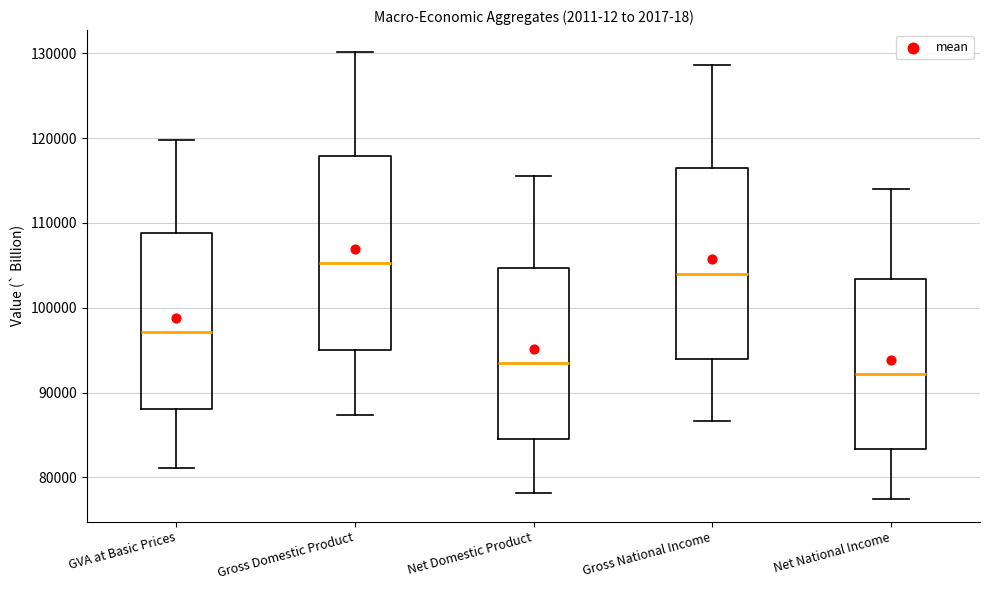

Reading left to right, transcribe this box plot: for each box, give where its median line is, the range the box spans, and where its two whiskers end, as read against the y-axis. The values are not printed on the chart, so give them approximately, as read against the axis.

GVA at Basic Prices: median 97000, box 88000 to 109000, whiskers 81000 to 120000
Gross Domestic Product: median 105000, box 95000 to 118000, whiskers 87000 to 130000
Net Domestic Product: median 93000, box 85000 to 105000, whiskers 78000 to 116000
Gross National Income: median 104000, box 94000 to 117000, whiskers 87000 to 129000
Net National Income: median 92000, box 83000 to 103000, whiskers 77000 to 114000